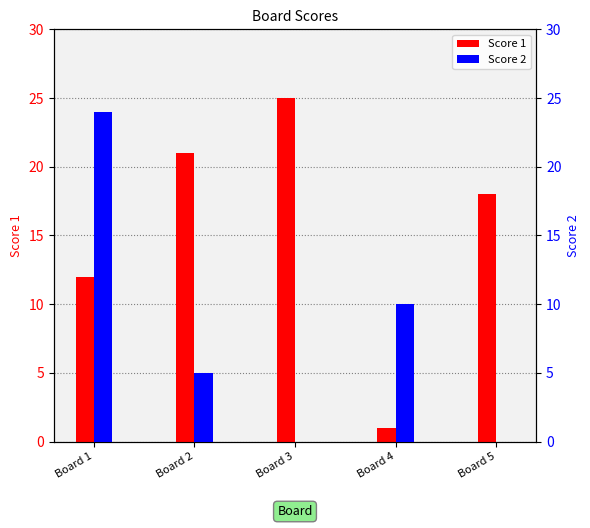

What is the approximate value of Score 1 at Board 2, to the nearest 5?

20